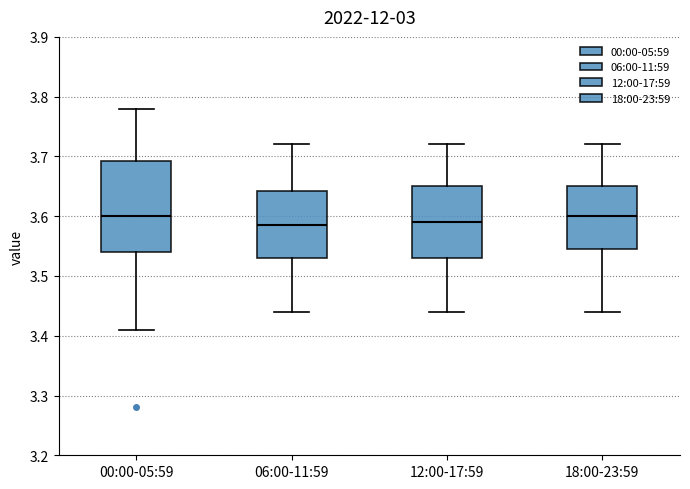

Reading left to right, read every box against the y-axis: the position of its median line, the range the box covers, and the ends of its whiskers. The values are not printed on the chart, so give them approximately, as read against the axis.

00:00-05:59: median 3.60, box 3.54 to 3.69, whiskers 3.41 to 3.78
06:00-11:59: median 3.59, box 3.53 to 3.64, whiskers 3.44 to 3.72
12:00-17:59: median 3.59, box 3.53 to 3.65, whiskers 3.44 to 3.72
18:00-23:59: median 3.60, box 3.55 to 3.65, whiskers 3.44 to 3.72